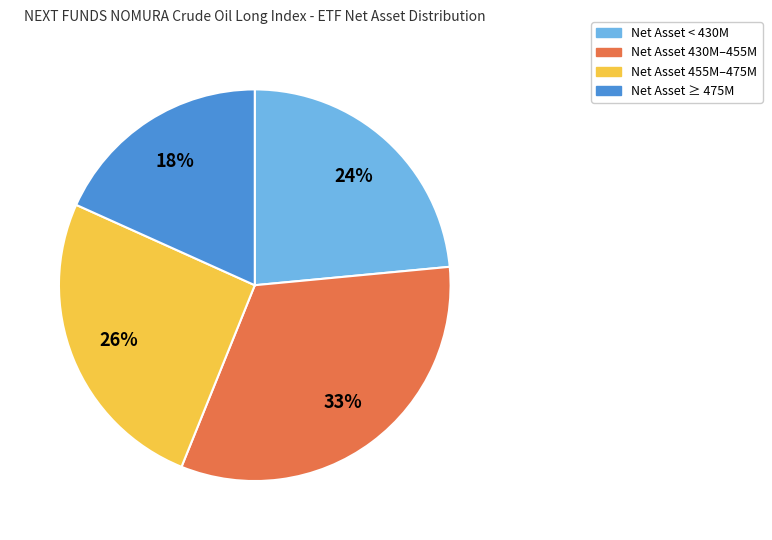

Is there a majority slice in this chart?

No